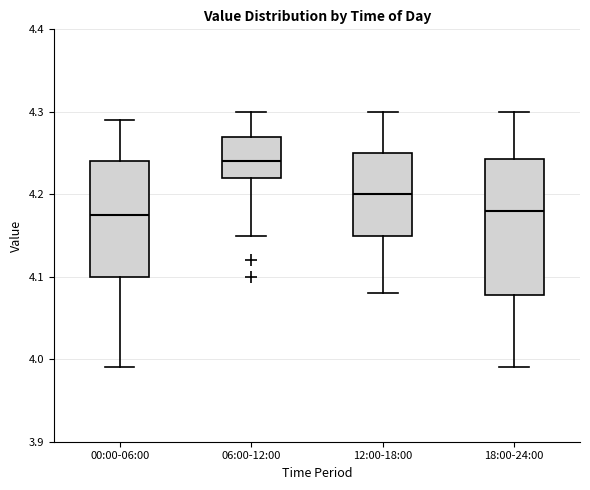

Where does the lower whisker of the box for 00:00-06:00 end on the y-axis? The values are not printed on the chart, so give them approximately, as read against the axis.

3.99